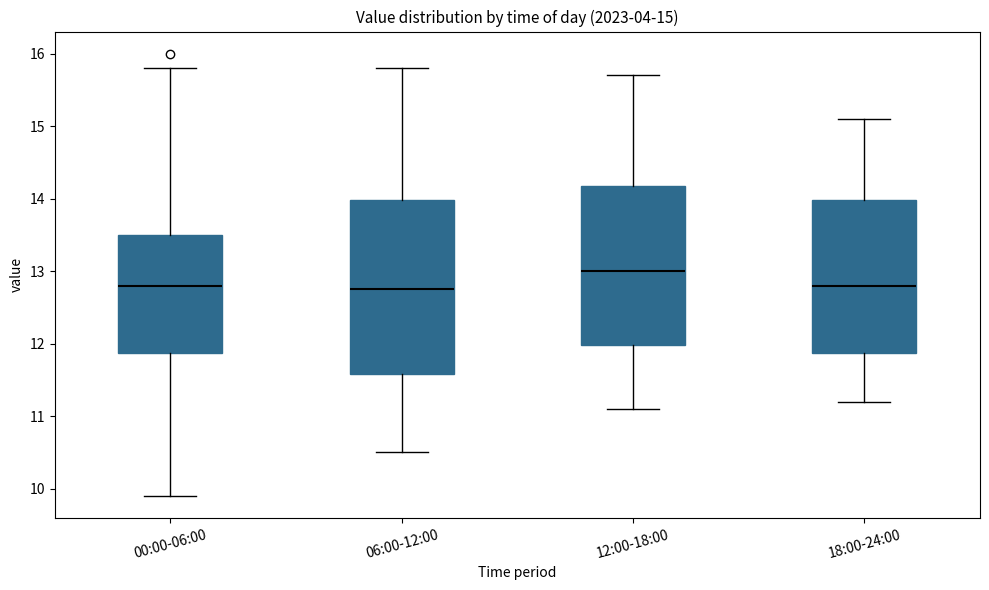

Comparing the boxes themselves (not the whiskers), which one is the tallest?

06:00-12:00